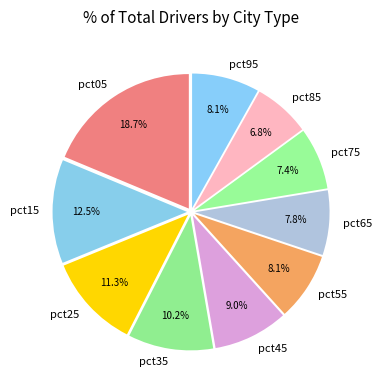

Combined, what portion of the pie is pct65 and pct75?

15.2%